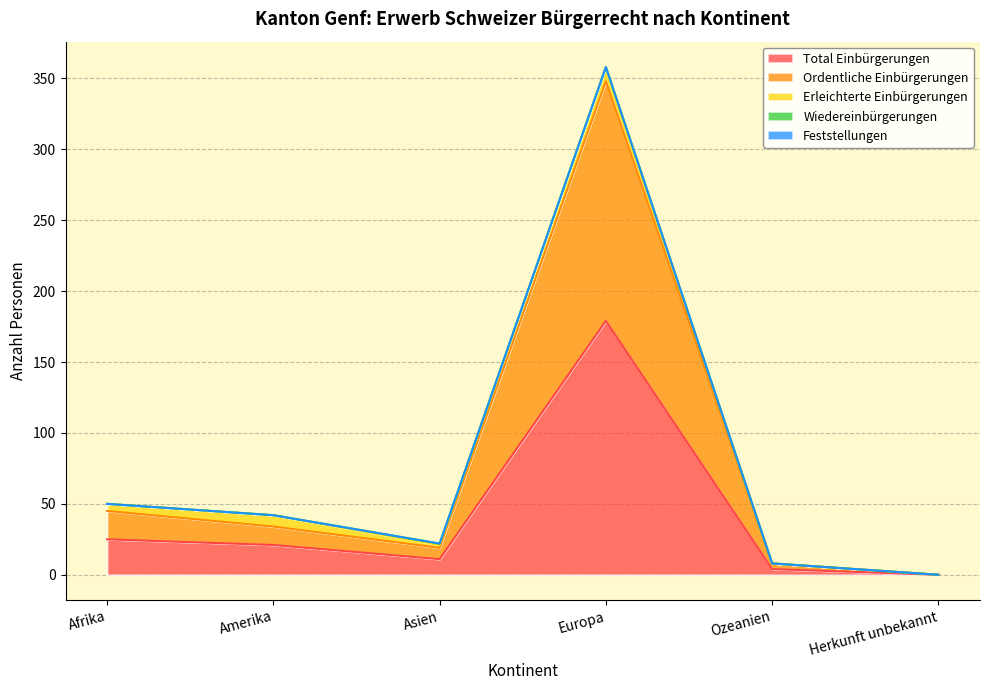

The Total Einbürgerungen series shows 32 at Amerika. True or false?

False